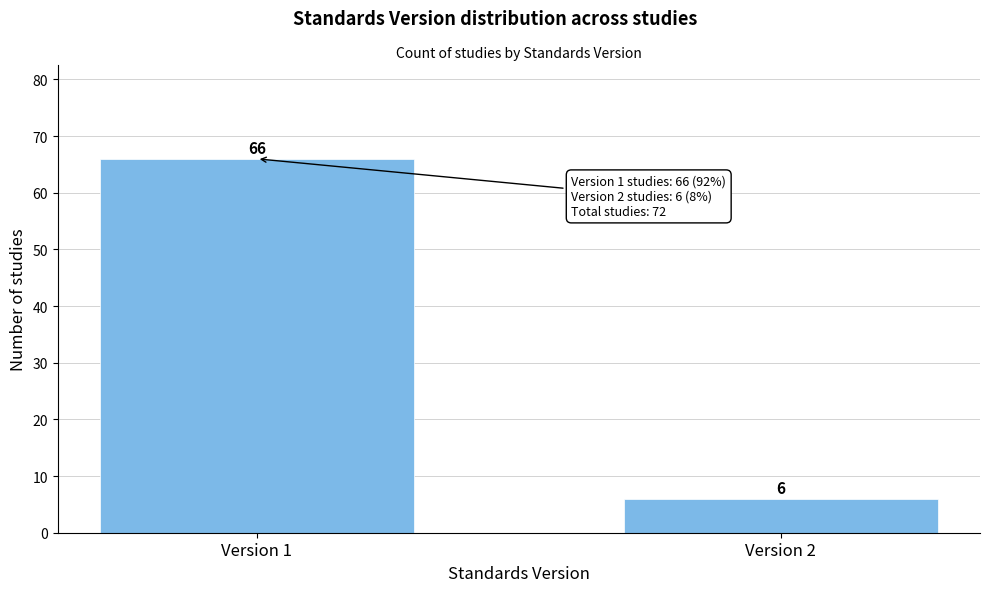

Reading right to left, list all the values displayed in this chart.

Version 2=6	Version 1=66